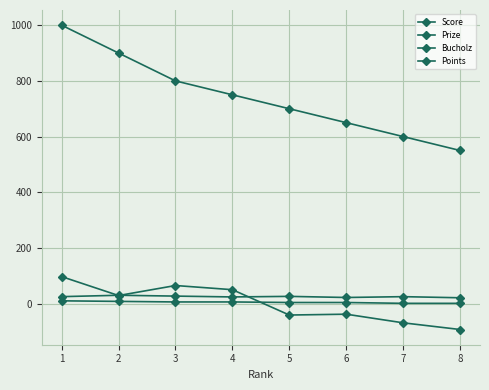

Between 7 and 1, which is larger?

1